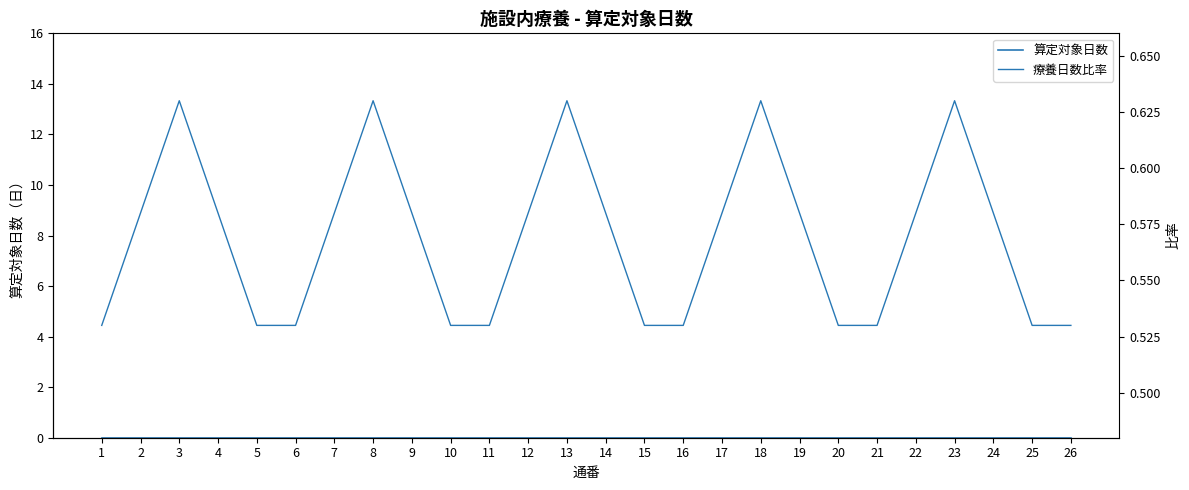

How many distinct data groups are displayed?

2